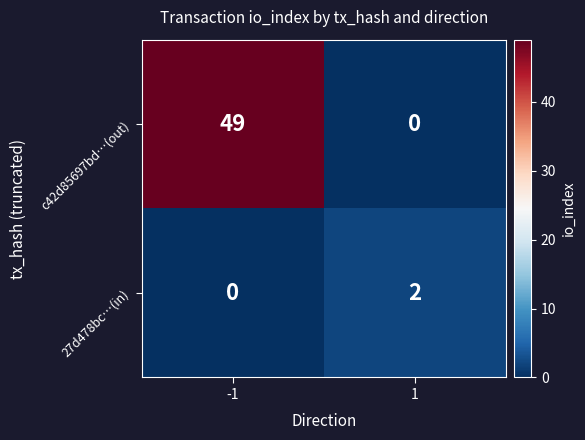

How many values in c42d85697bd…(out) are above zero?

1